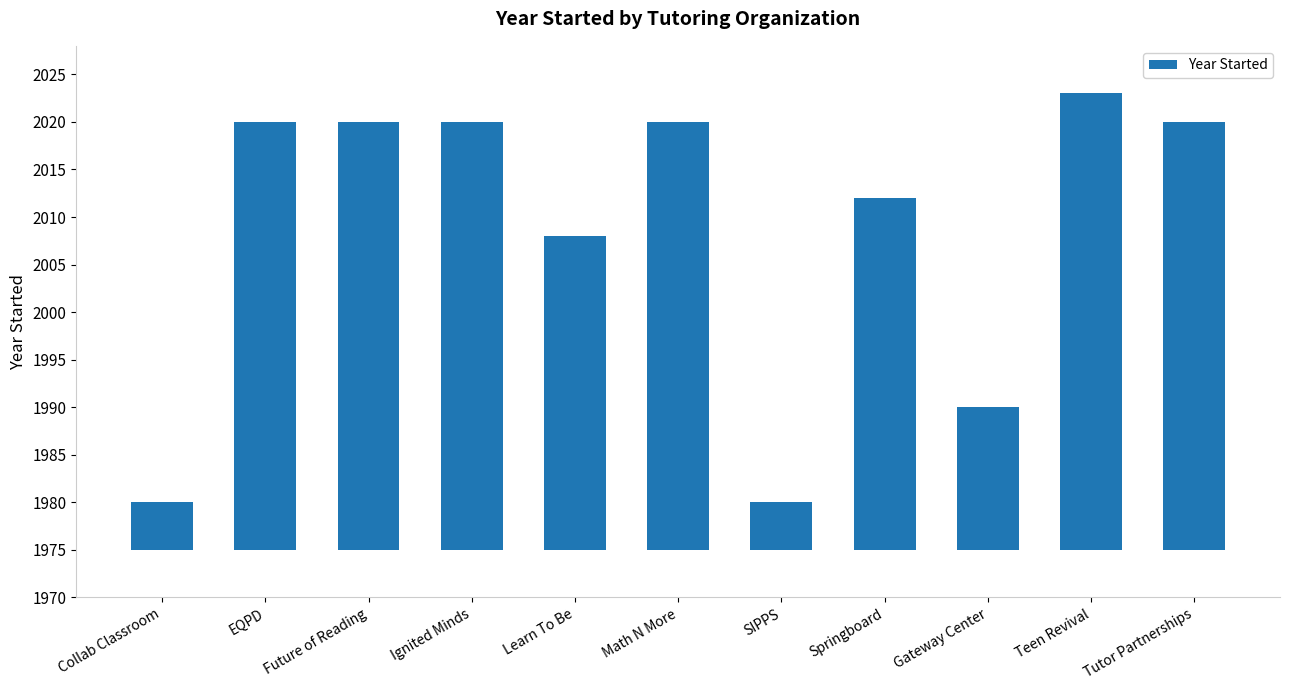

What is the difference between the second highest and minimum values?

40